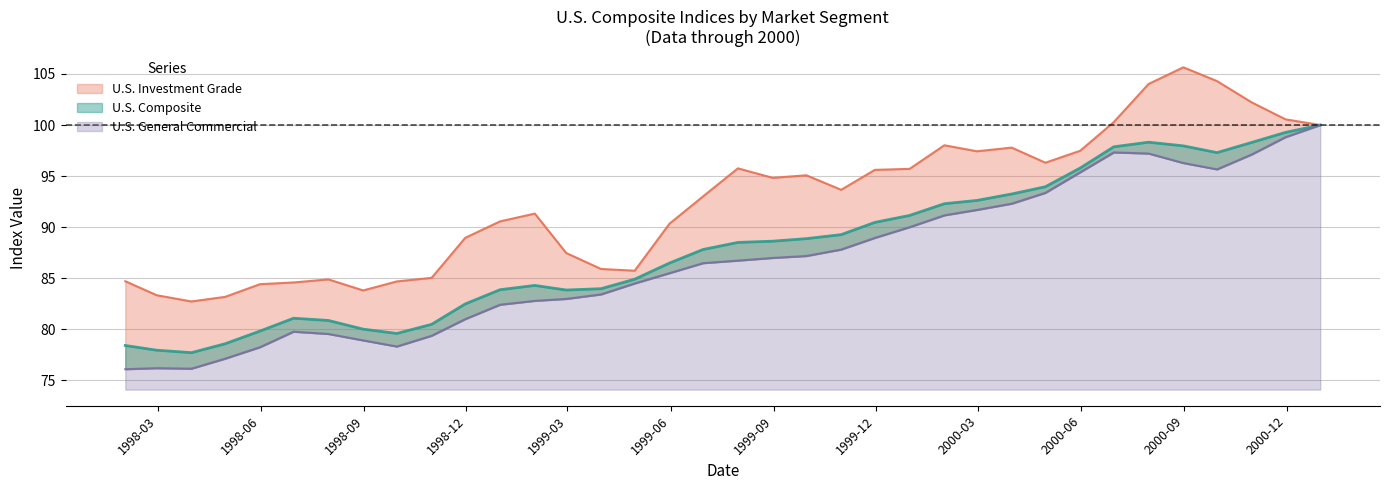

At 2000-01-31, list the series in order from smallest to largest.

U.S. General Commercial, U.S. Composite, U.S. Investment Grade